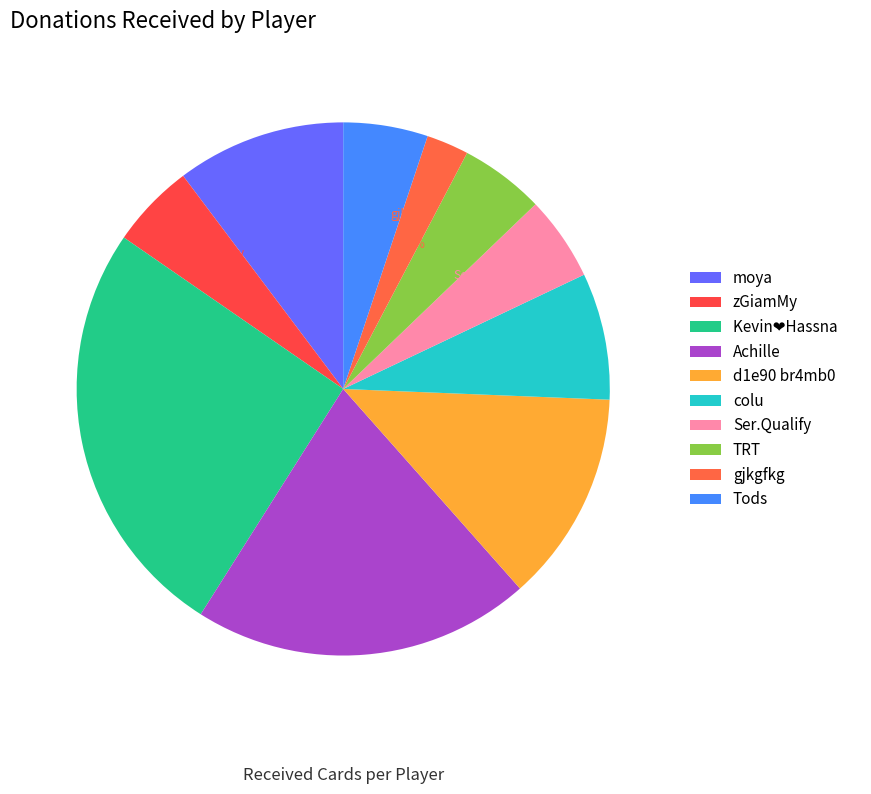

Does moya account for over 50% of the chart?

No